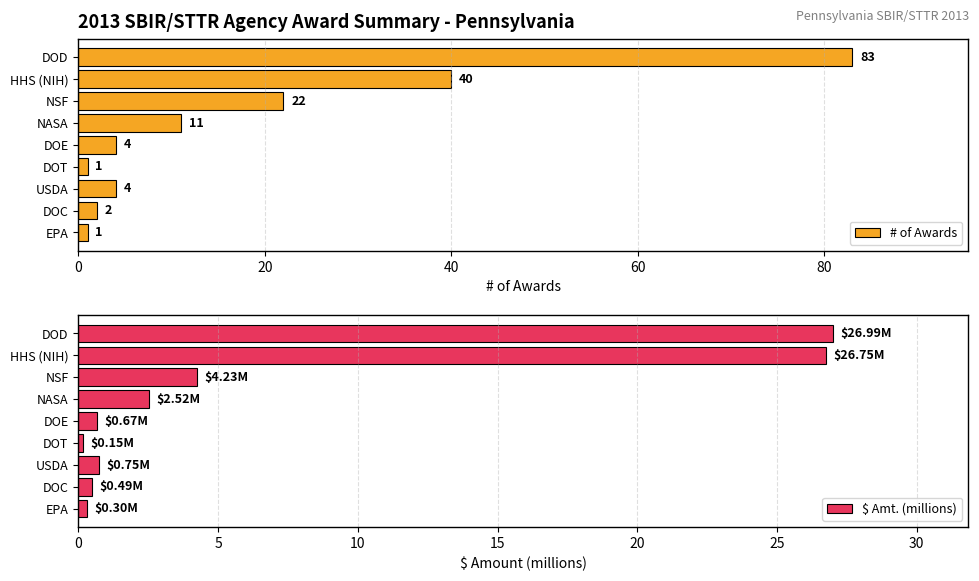

What is the average value of the $ Amt. (millions) series?

7.0